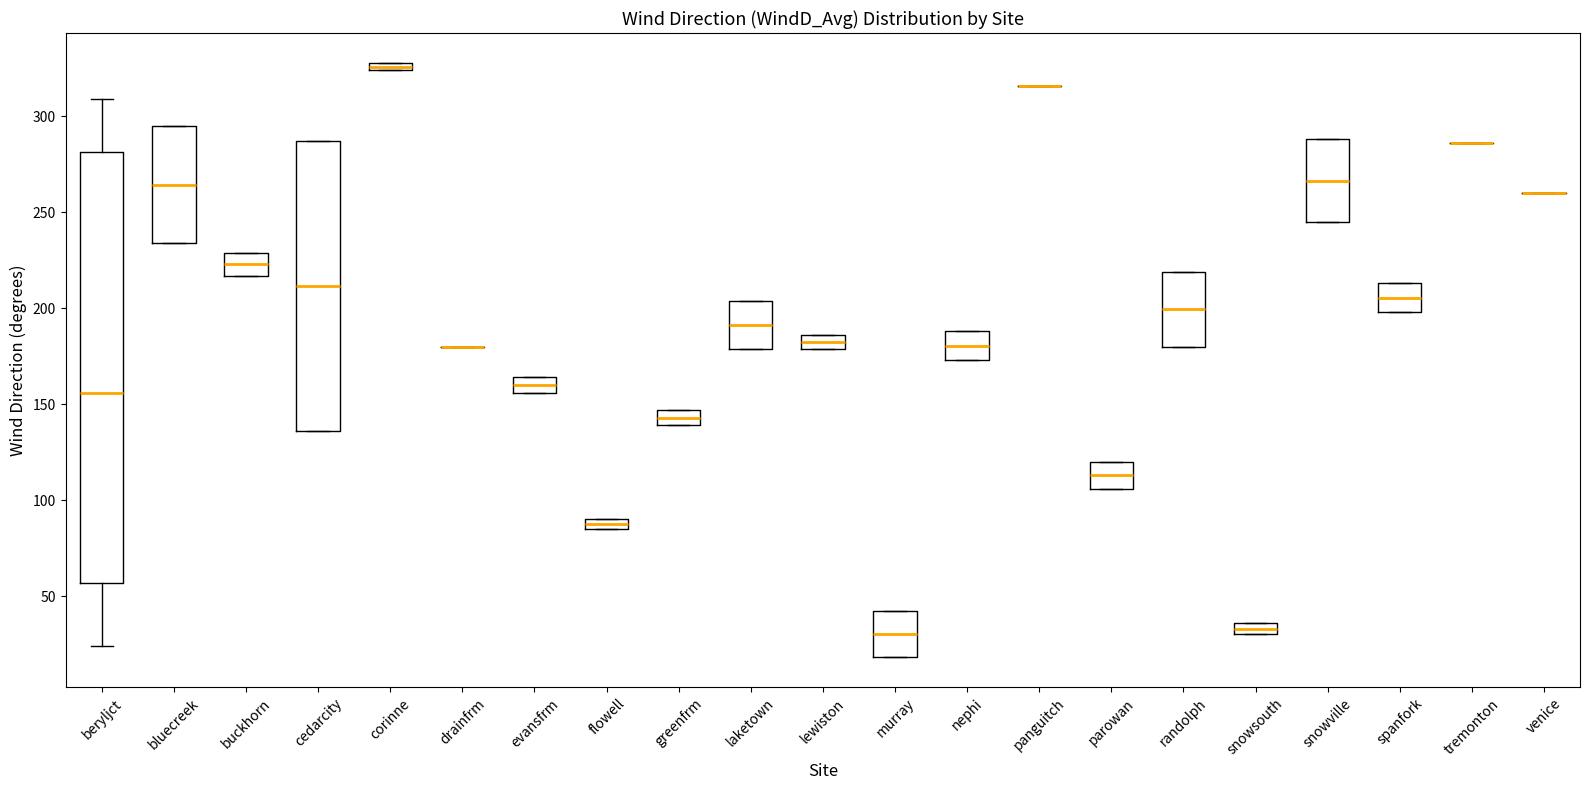

Which box is the tallest, from its lower edge to its upper edge?

beryljct